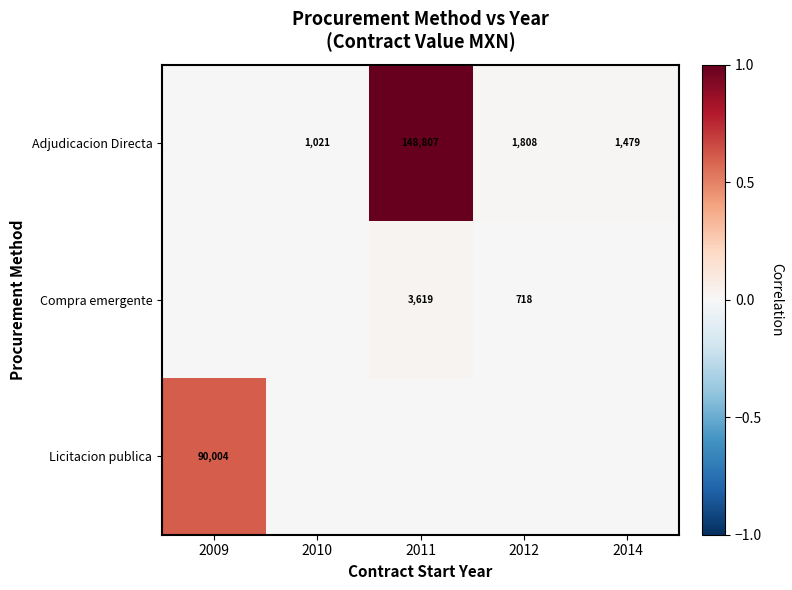

Is it true that Compra emergente equals 1729 at 2011?

False